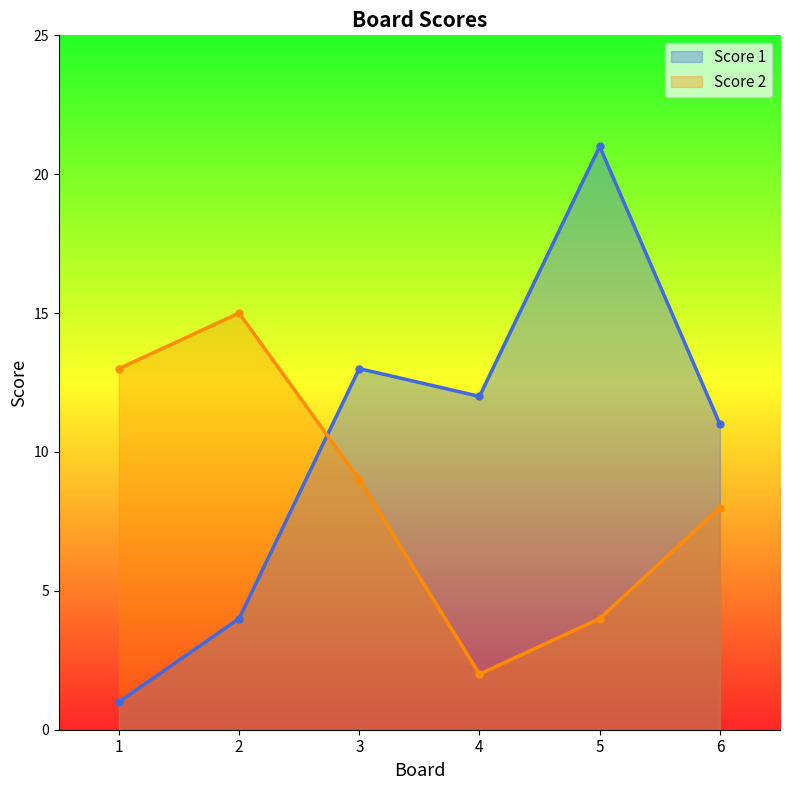

Where is Score 1 nearest to the value 11?

6